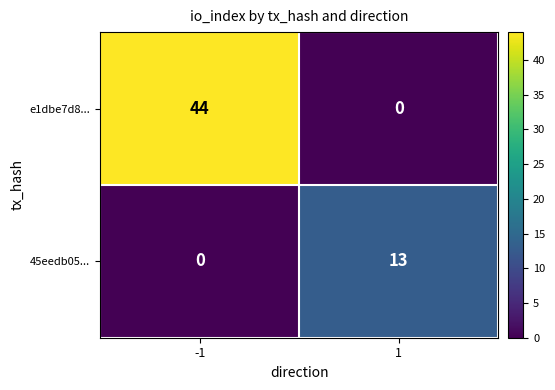

Which series has the largest total across all categories?

e1dbe7d8...